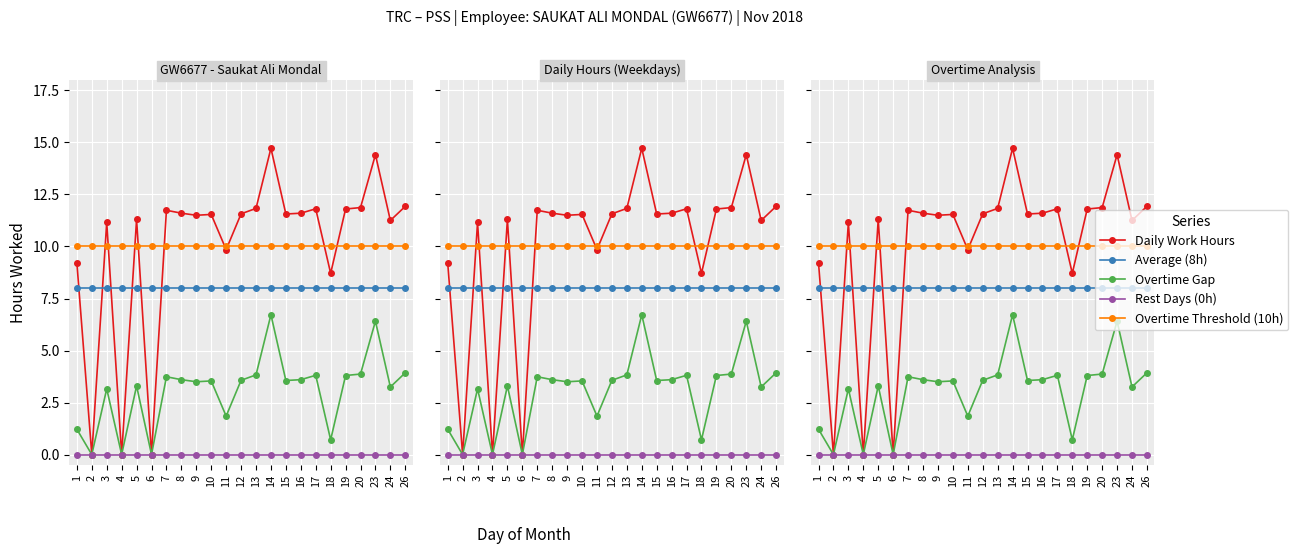

Does the chart display data point markers on the line(s)?

Yes